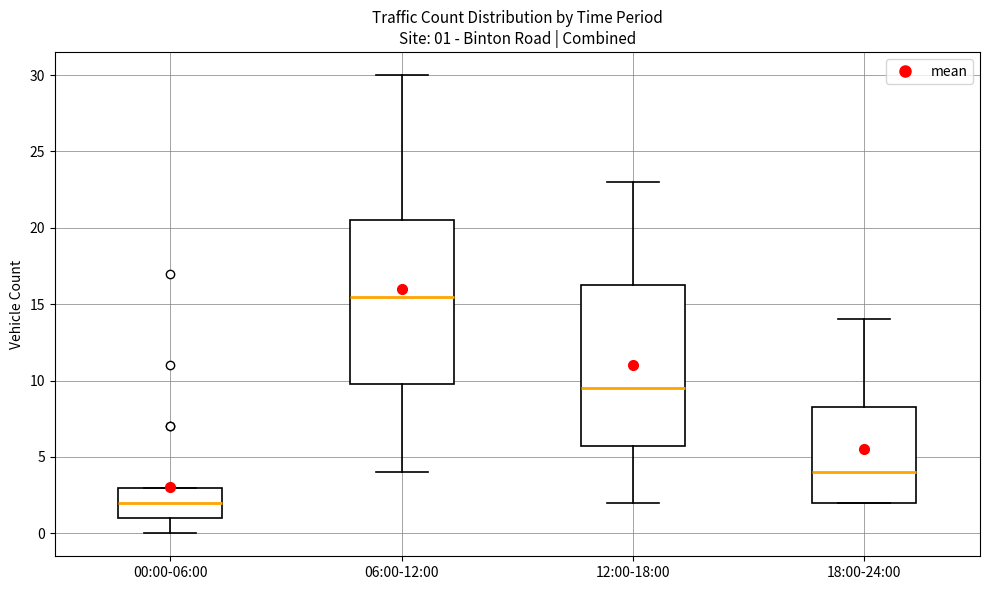

Which box has the lowest median line?

00:00-06:00